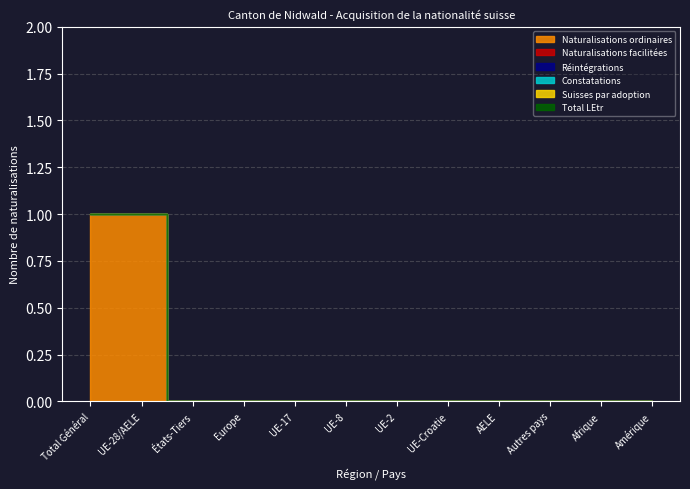

At which label is Constatations closest to 0?

Total Général